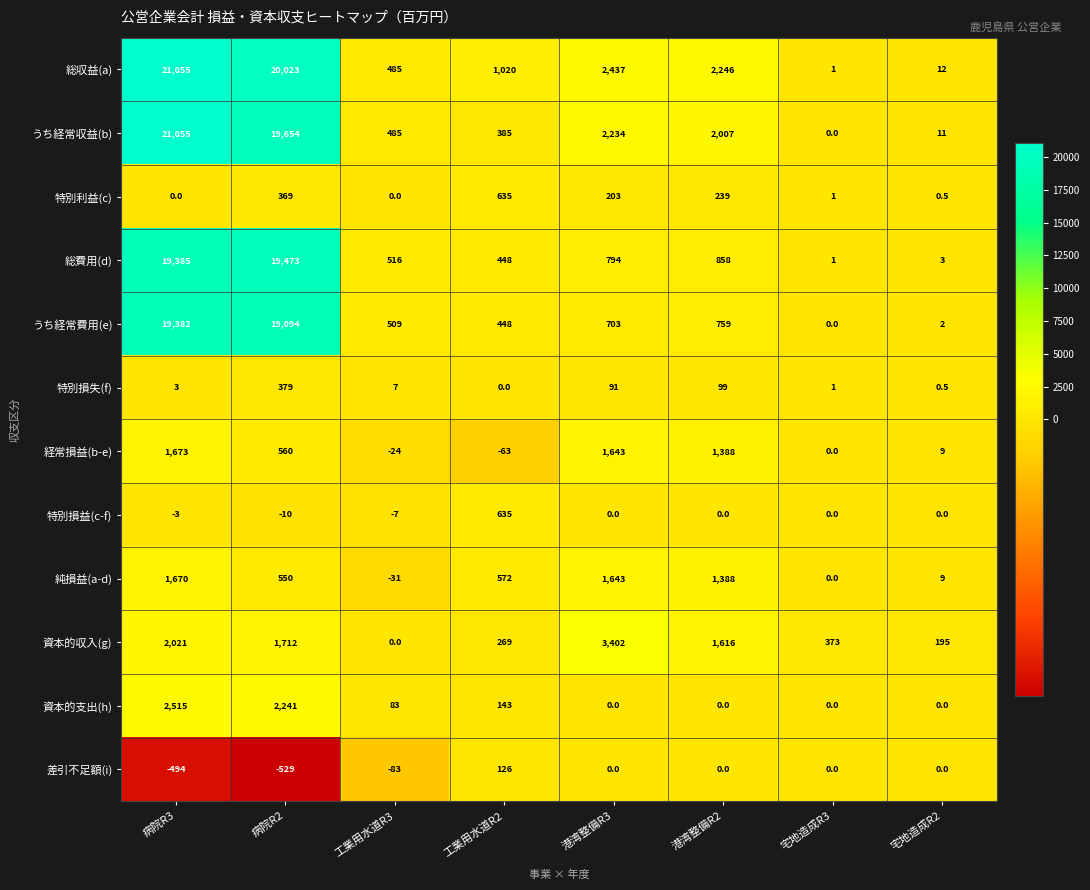

Where is 資本的支出(h) nearest to the value 1257?

病院R2